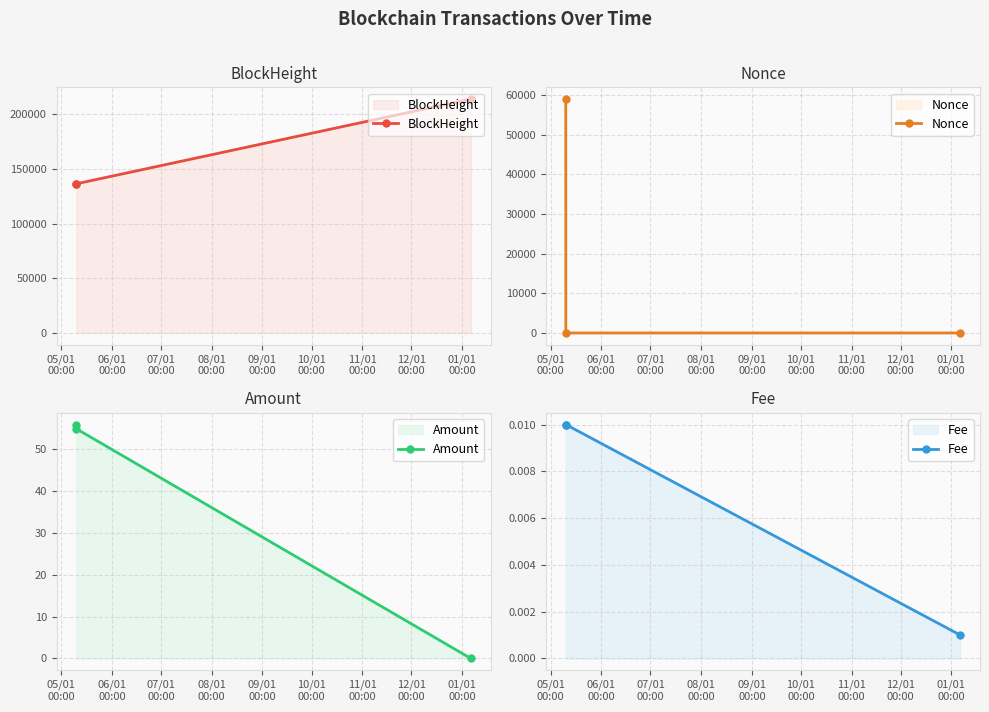

Which series has the largest range (max minus min)?

BlockHeight